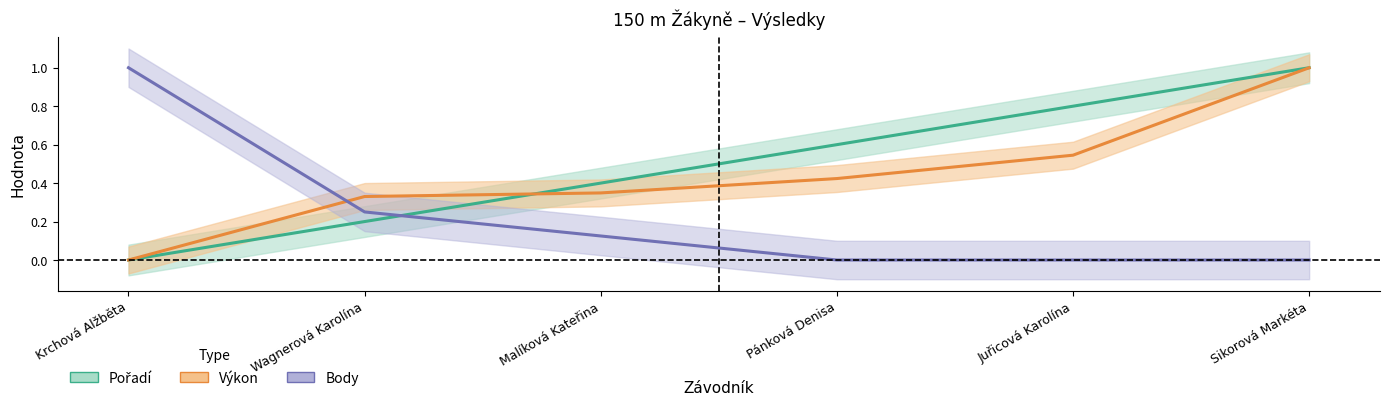

The Výkon series shows 0.4 at Pánková Denisa. True or false?

True